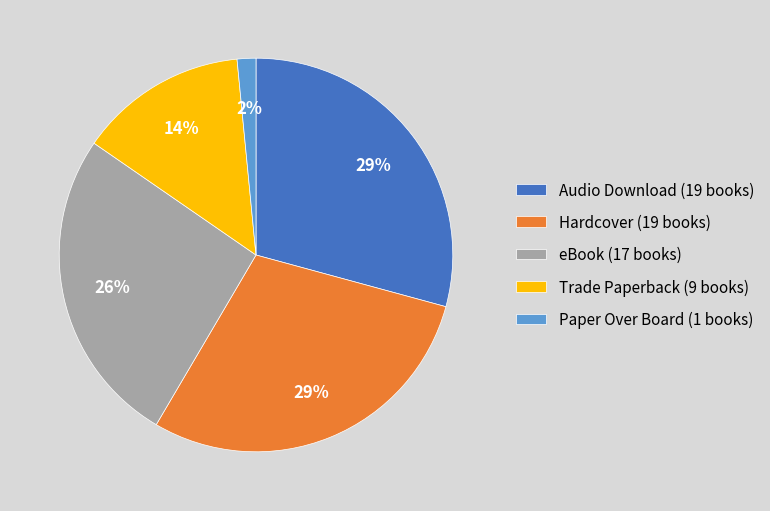

Count the number of slices in the pie.

5